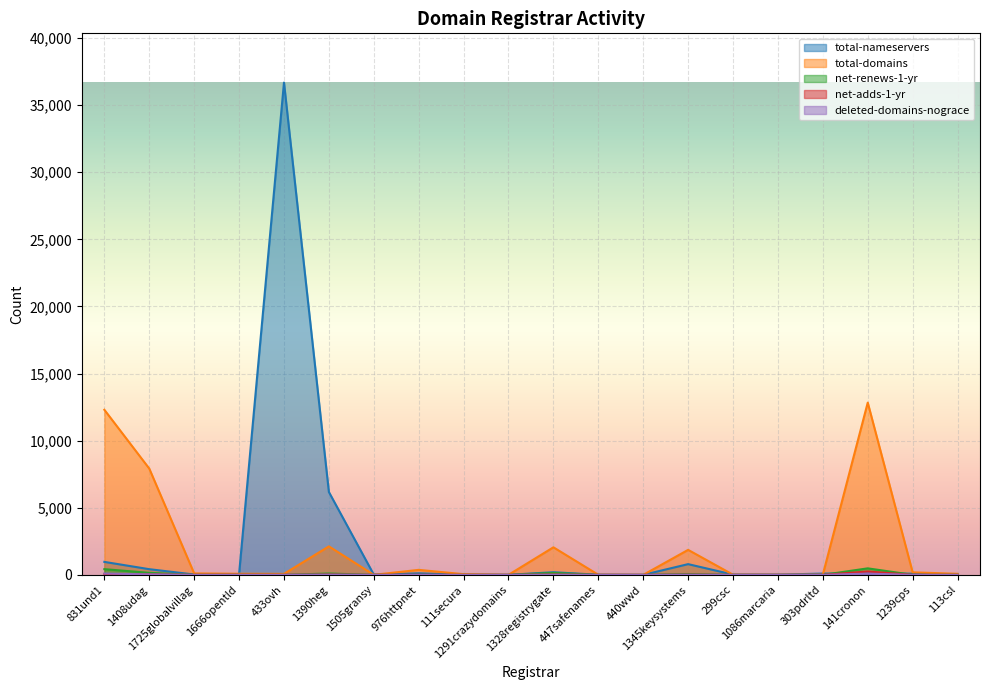

What are all the series names shown in the legend?

total-nameservers, total-domains, net-renews-1-yr, net-adds-1-yr, deleted-domains-nograce